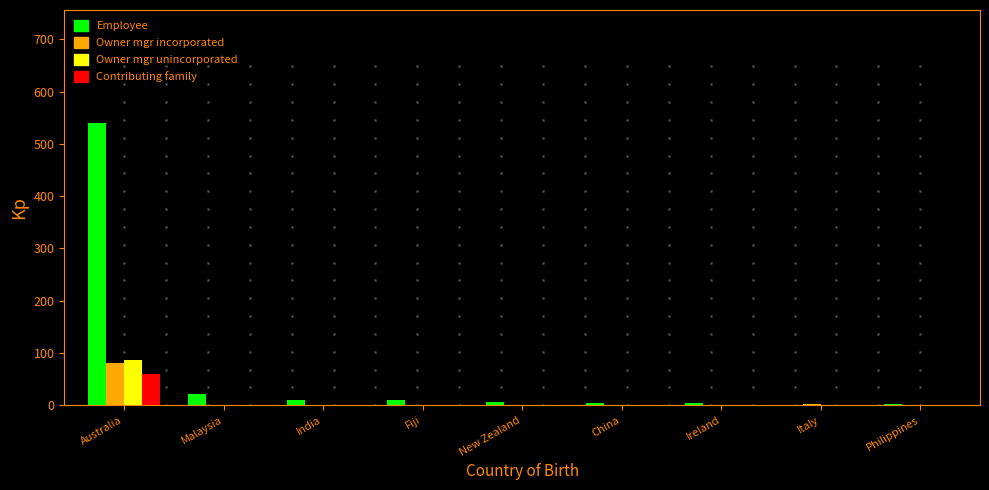

Which series has the largest total across all categories?

Employee